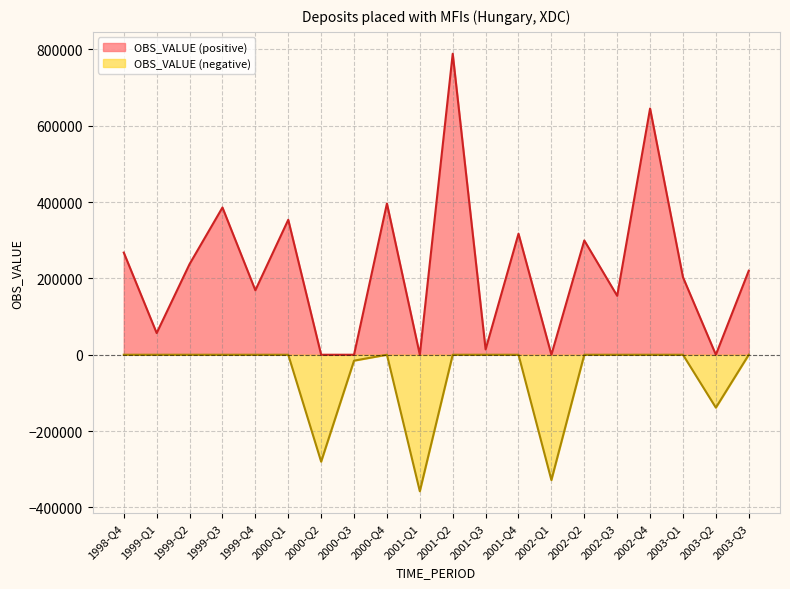

Reading right to left, list all the values displayed in this chart.

2003-Q3=220148	2003-Q2=-138675	2003-Q1=203175	2002-Q4=645272	2002-Q3=154344	2002-Q2=299494	2002-Q1=-328530	2001-Q4=317148	2001-Q3=13928	2001-Q2=788789	2001-Q1=-357840	2000-Q4=396345	2000-Q3=-15506	2000-Q2=-280249	2000-Q1=353640	1999-Q4=168899	1999-Q3=385841	1999-Q2=237542	1999-Q1=56738	1998-Q4=267667